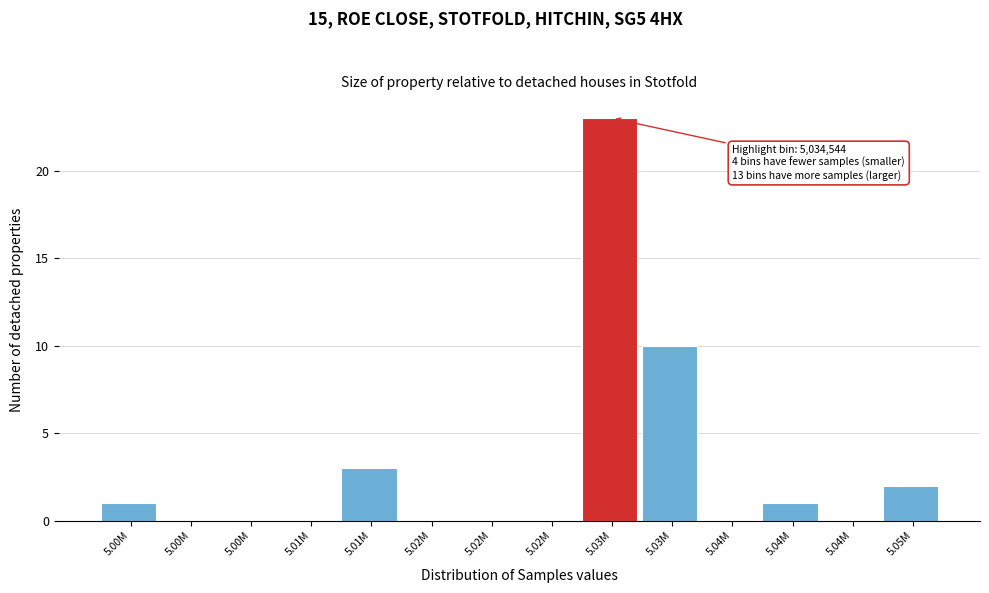

Are the bars horizontal?

No